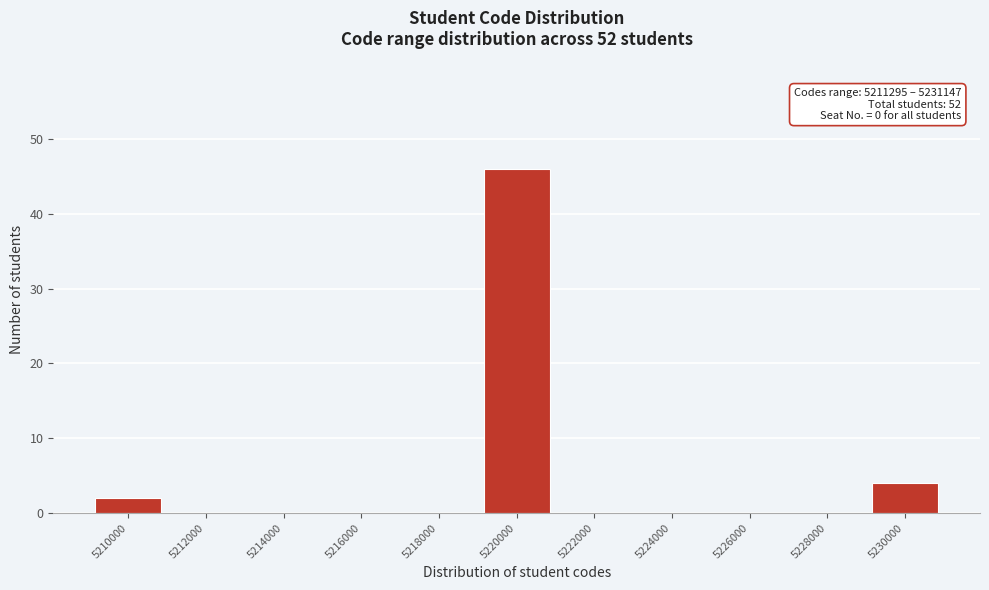

Reading left to right, list all the values displayed in this chart.

5210000=2	5212000=0	5214000=0	5216000=0	5218000=0	5220000=46	5222000=0	5224000=0	5226000=0	5228000=0	5230000=4